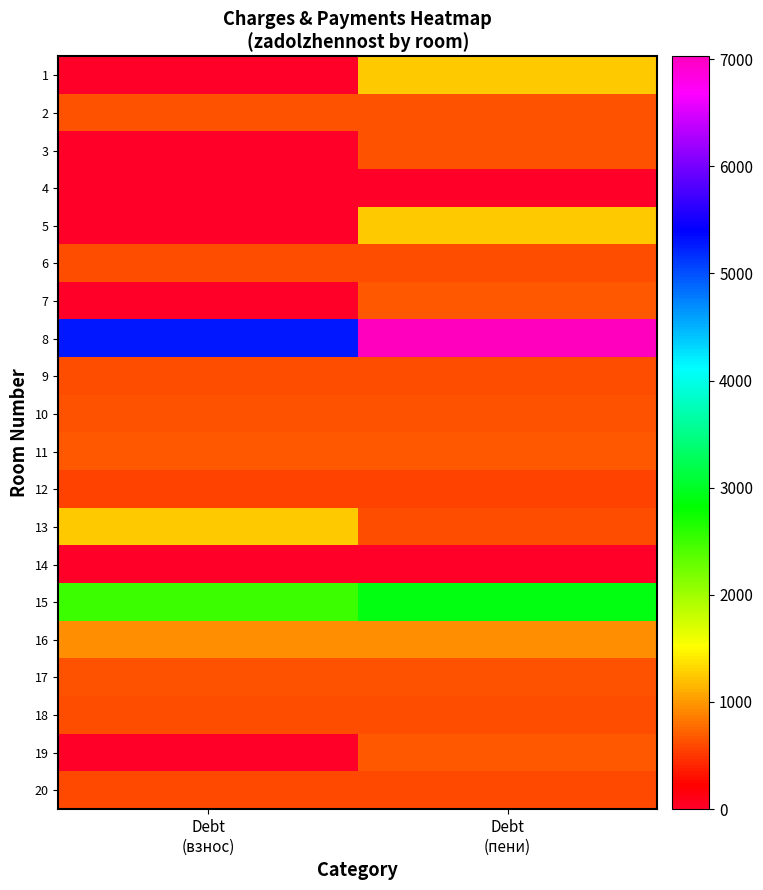

Reading left to right, list all the values displayed in this chart.

1: Debt
(взнос)=0.0	Debt
(пени)=1258.5
2: Debt
(взнос)=635.0	Debt
(пени)=635.0
3: Debt
(взнос)=0.0	Debt
(пени)=657.5
4: Debt
(взнос)=0.0	Debt
(пени)=0.0
5: Debt
(взнос)=0.0	Debt
(пени)=1246.2
6: Debt
(взнос)=621.9	Debt
(пени)=621.9
7: Debt
(взнос)=0.0	Debt
(пени)=677.2
8: Debt
(взнос)=5292.1	Debt
(пени)=7024.9
9: Debt
(взнос)=625.6	Debt
(пени)=625.6
10: Debt
(взнос)=632.9	Debt
(пени)=632.9
11: Debt
(взнос)=684.5	Debt
(пени)=684.5
12: Debt
(взнос)=575.2	Debt
(пени)=575.2
13: Debt
(взнос)=1258.5	Debt
(пени)=629.2
14: Debt
(взнос)=0.0	Debt
(пени)=0.0
15: Debt
(взнос)=2521.6	Debt
(пени)=2894.0
16: Debt
(взнос)=935.2	Debt
(пени)=935.2
17: Debt
(взнос)=642.6	Debt
(пени)=644.4
18: Debt
(взнос)=630.5	Debt
(пени)=630.5
19: Debt
(взнос)=0.0	Debt
(пени)=682.1
20: Debt
(взнос)=594.0	Debt
(пени)=594.0